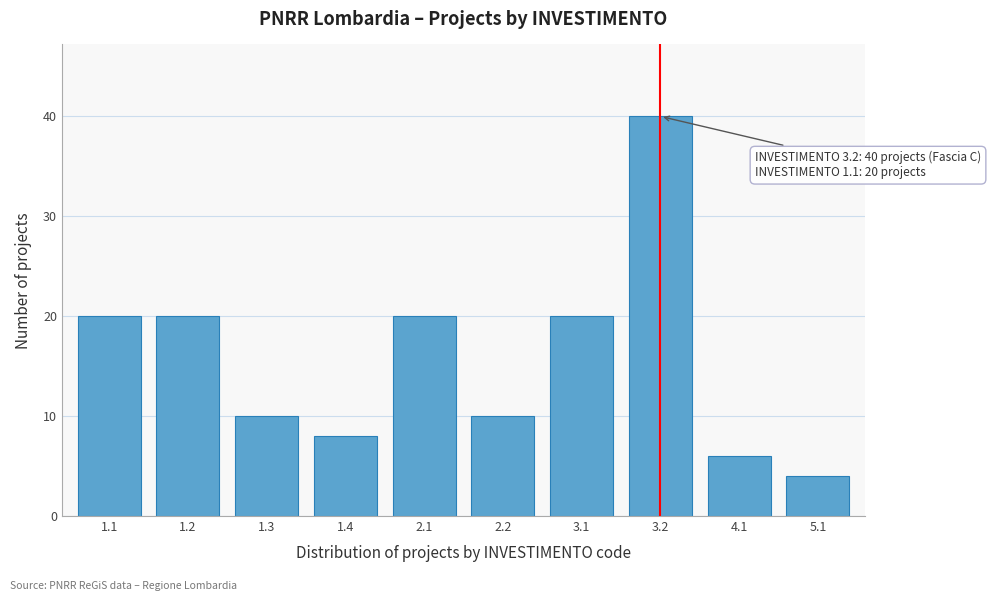

Reading left to right, list all the values displayed in this chart.

1.1=20	1.2=20	1.3=10	1.4=8	2.1=20	2.2=10	3.1=20	3.2=40	4.1=6	5.1=4